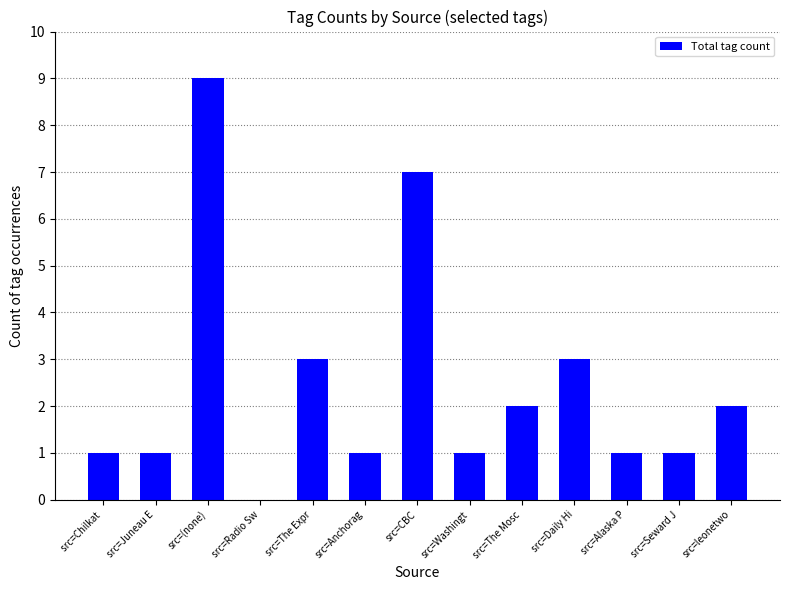

What value does the data have at src=CBC?

7